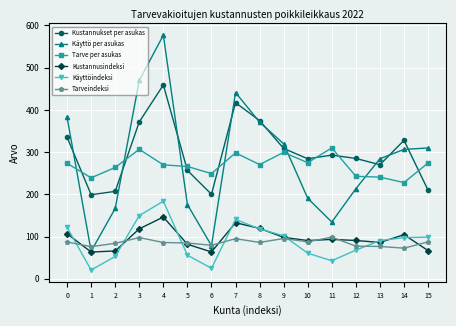

What is the average value of the Tarveindeksi series?

85.9